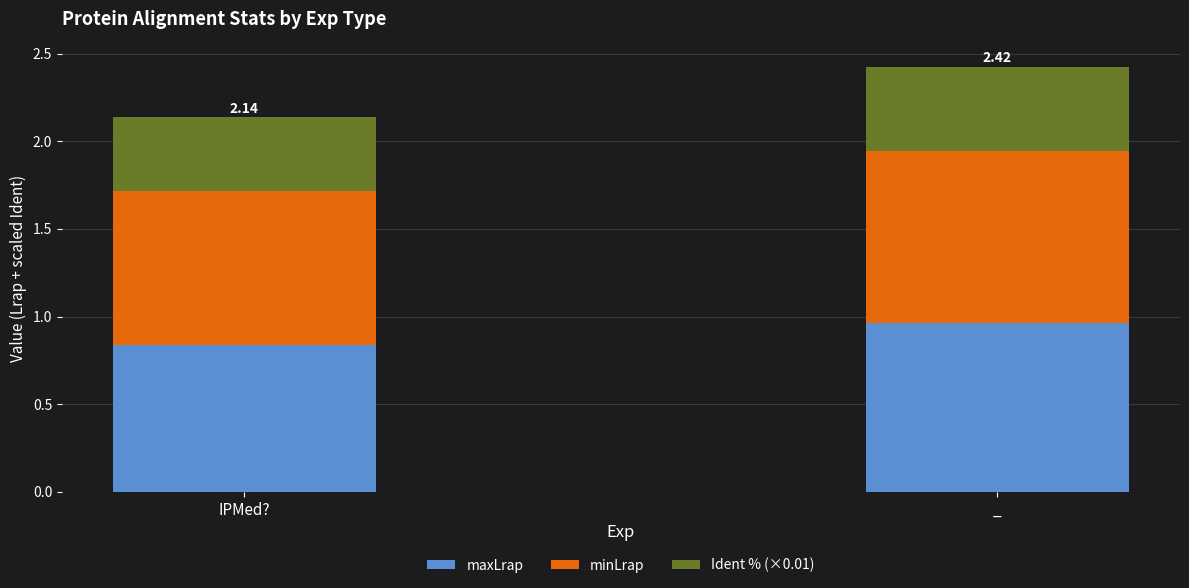

What is the sum of all maxLrap values?

1.8